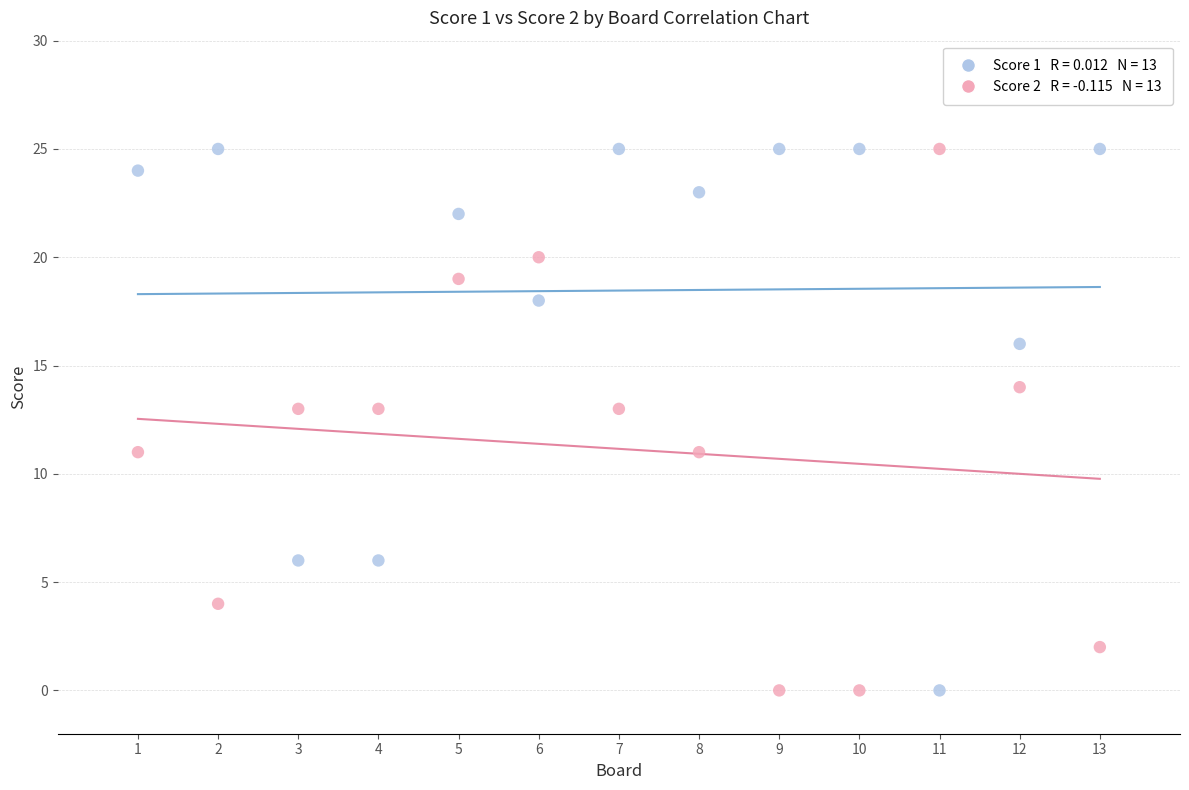

Across all data points, what is the range of X values (max minus min)?

12